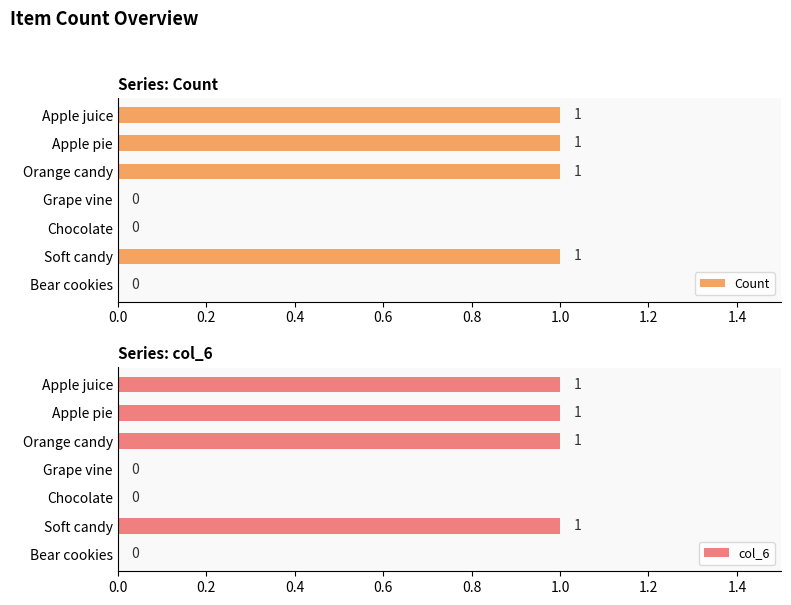

Reading left to right, list all the values displayed in this chart.

Count: 1	1	1	0	0	1	0
col_6: 1	1	1	0	0	1	0